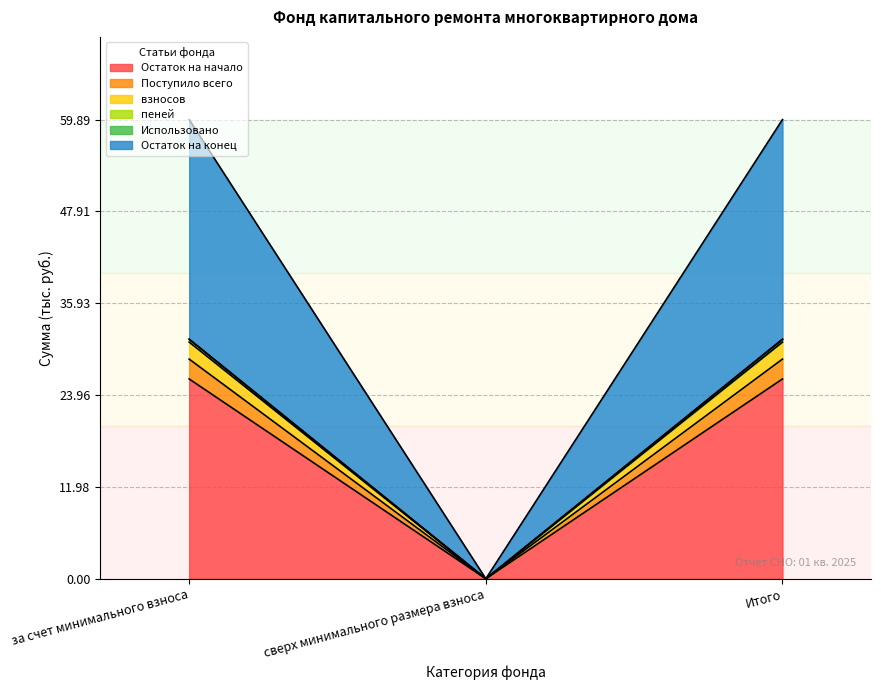

The пеней series shows 0.0 at сверх минимального размера взноса. True or false?

True